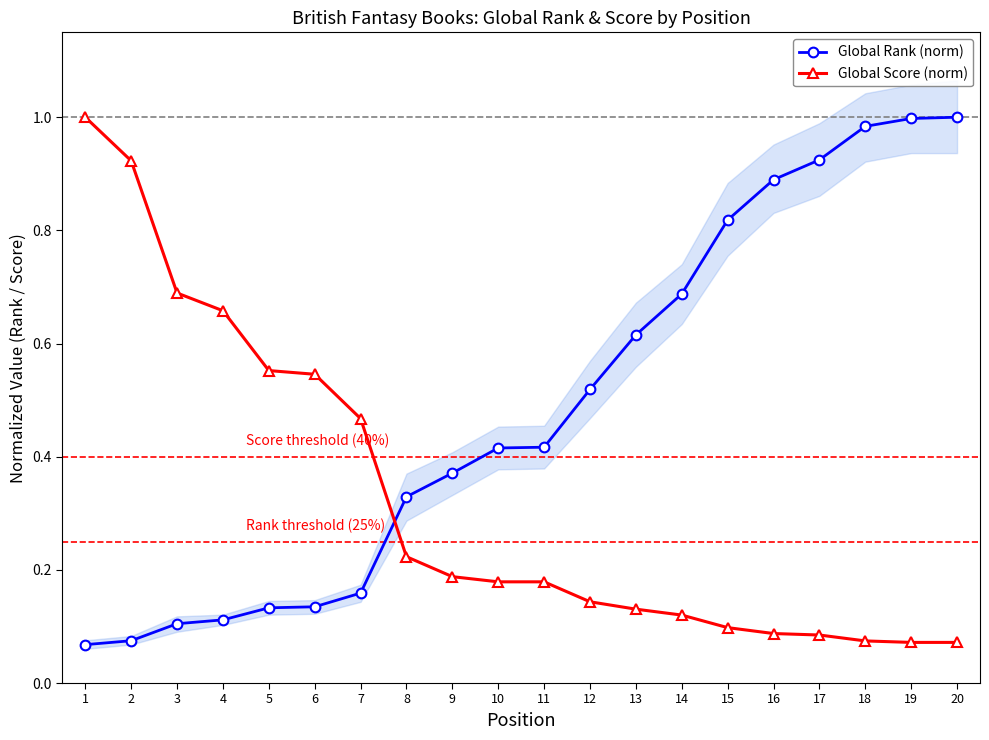

At which category is the sum across all series the highest?

20